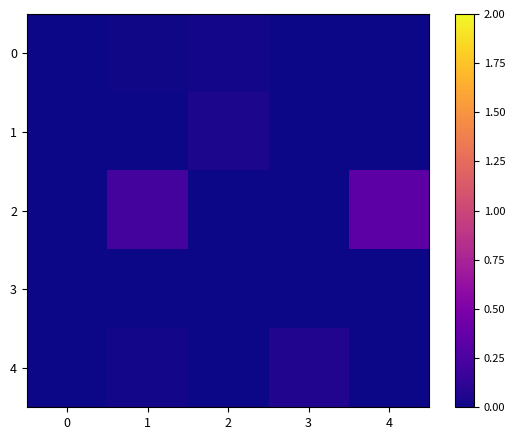

At how many categories does at least one series exceed 0?

4